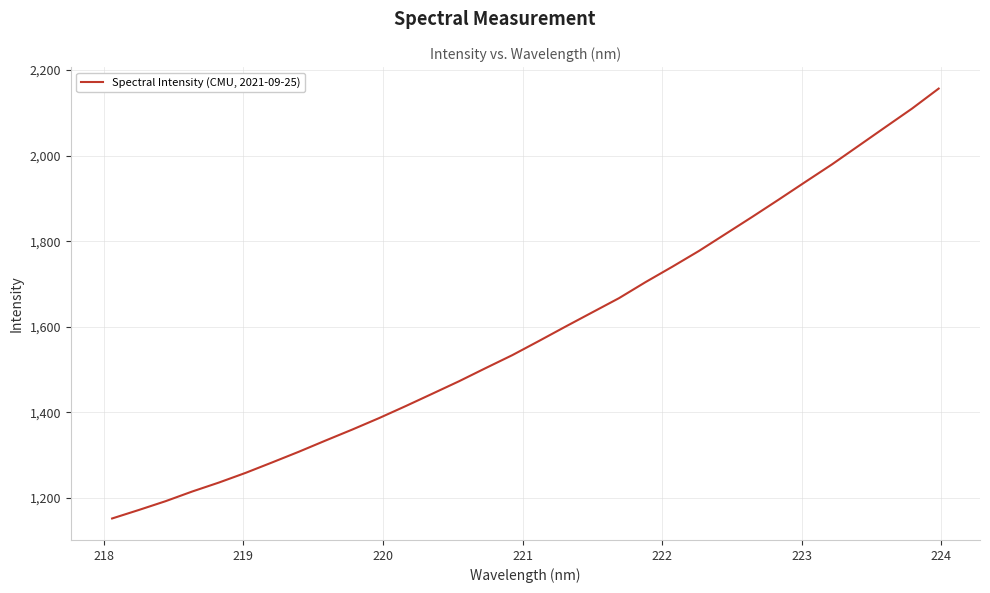

What is the smallest value displayed?

1151.8